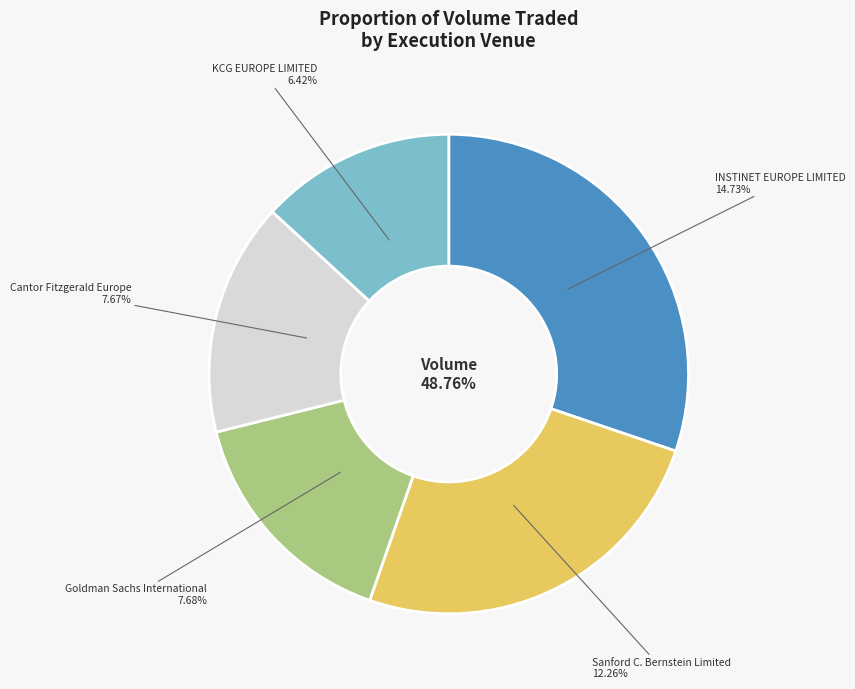

Is there any slice that represents more than half of the pie?

No